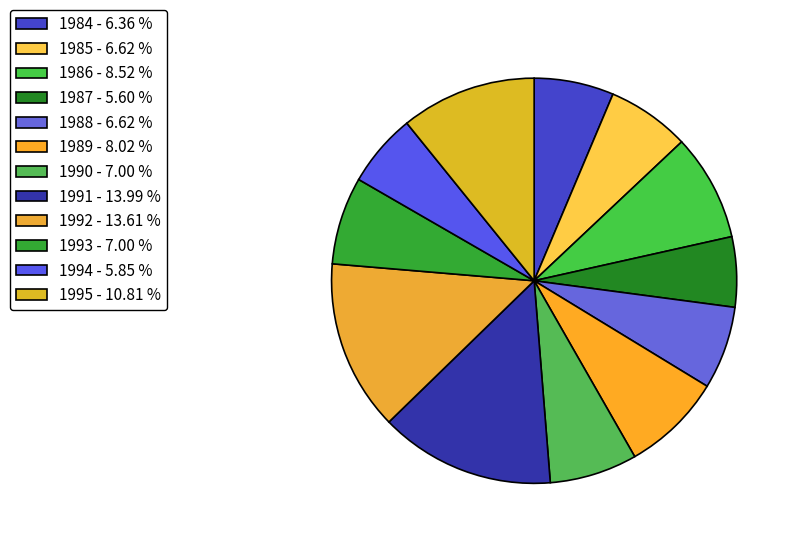

To the nearest percent, what is the combined percentage of 1992 and 1986?

22%